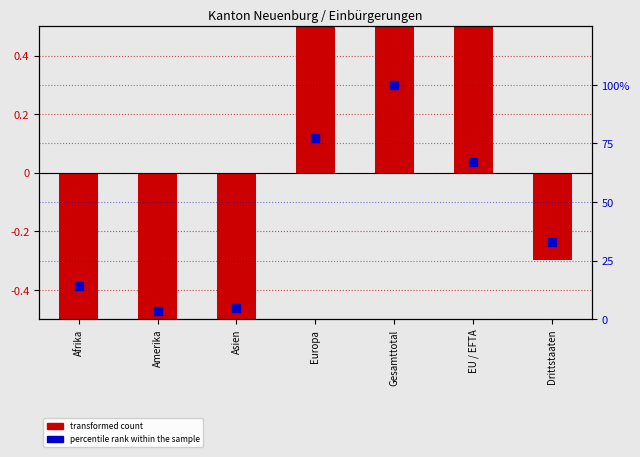

At how many categories does at least one series exceed 77?

2